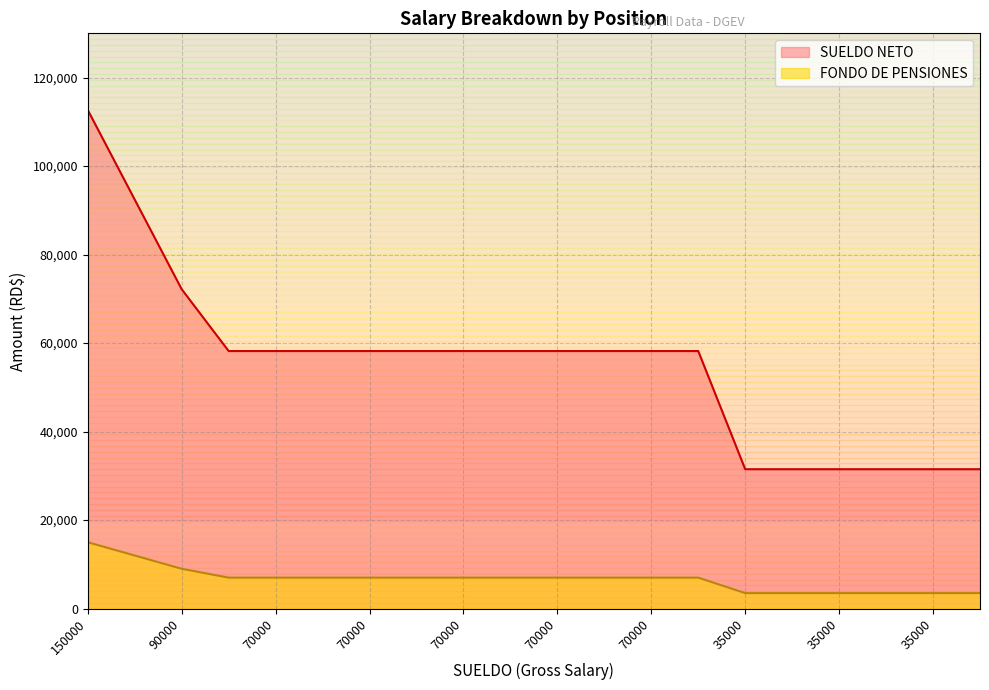

Between 150000 and 70000, which series saw the biggest shift?

SUELDO NETO